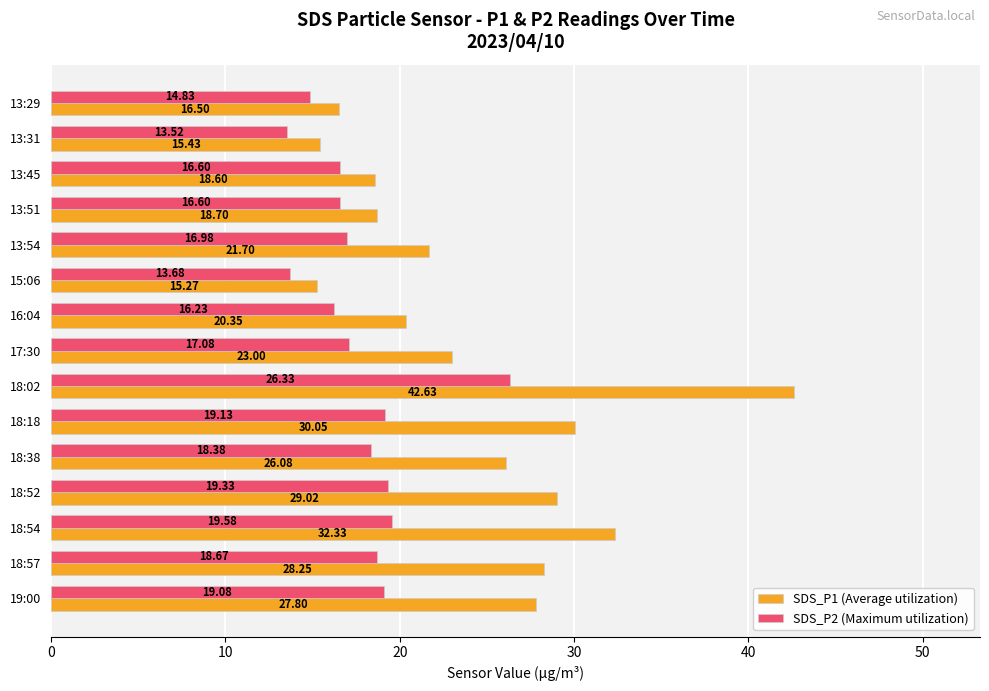

List the series in order of their peak value, highest first.

SDS_P1 (Average utilization), SDS_P2 (Maximum utilization)